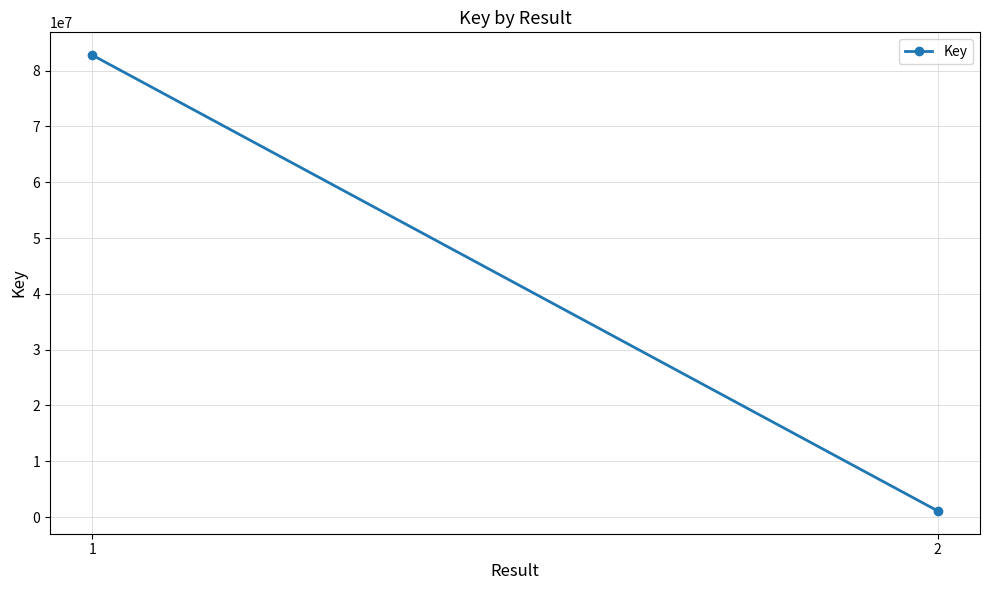

Which category has the highest value across all series?

1